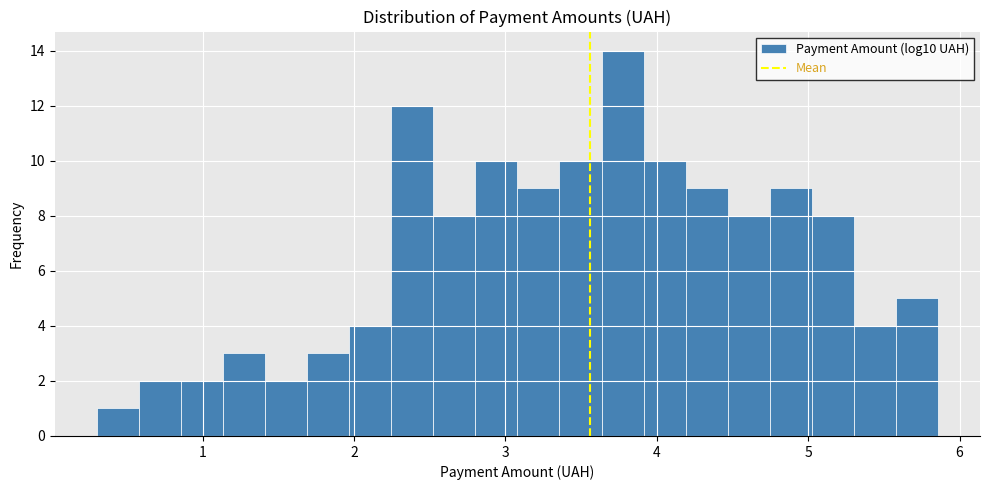

Read against the x-axis, roughly where is the centre of the tallest bar?

3.8